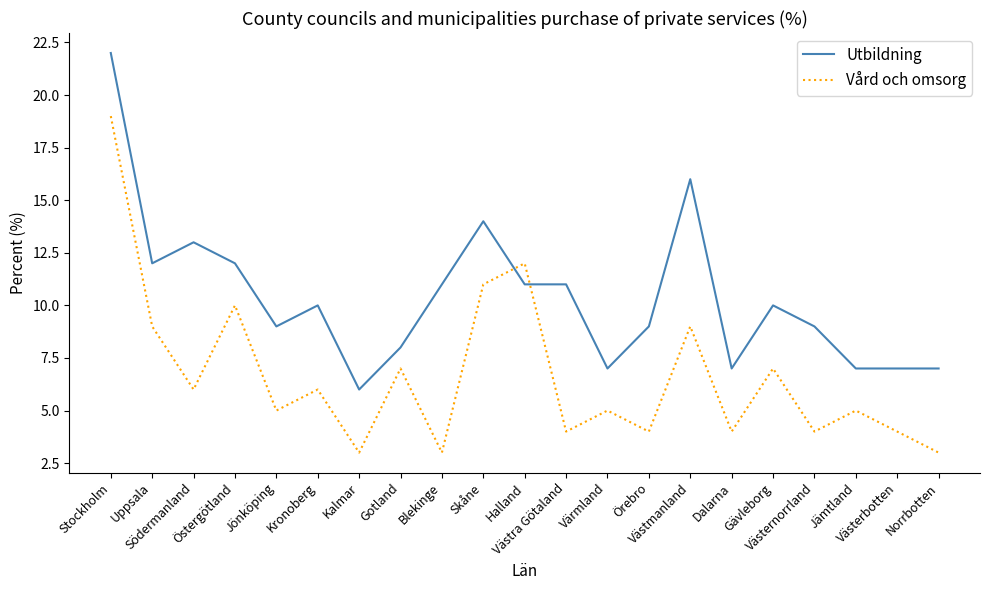

At which category is the sum across all series the highest?

Stockholm